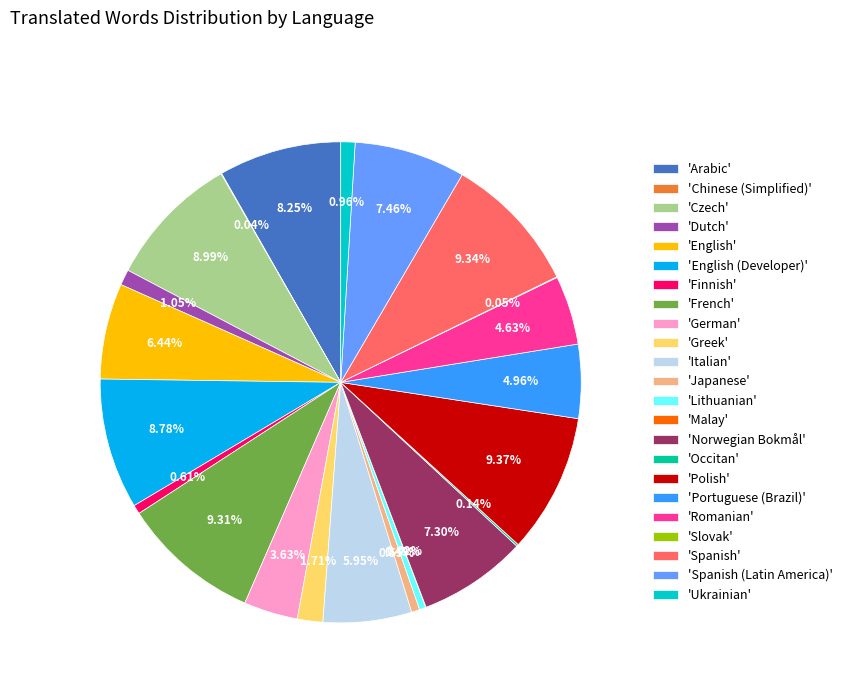

Combined, do 'Greek' and 'German' account for over 50%?

No